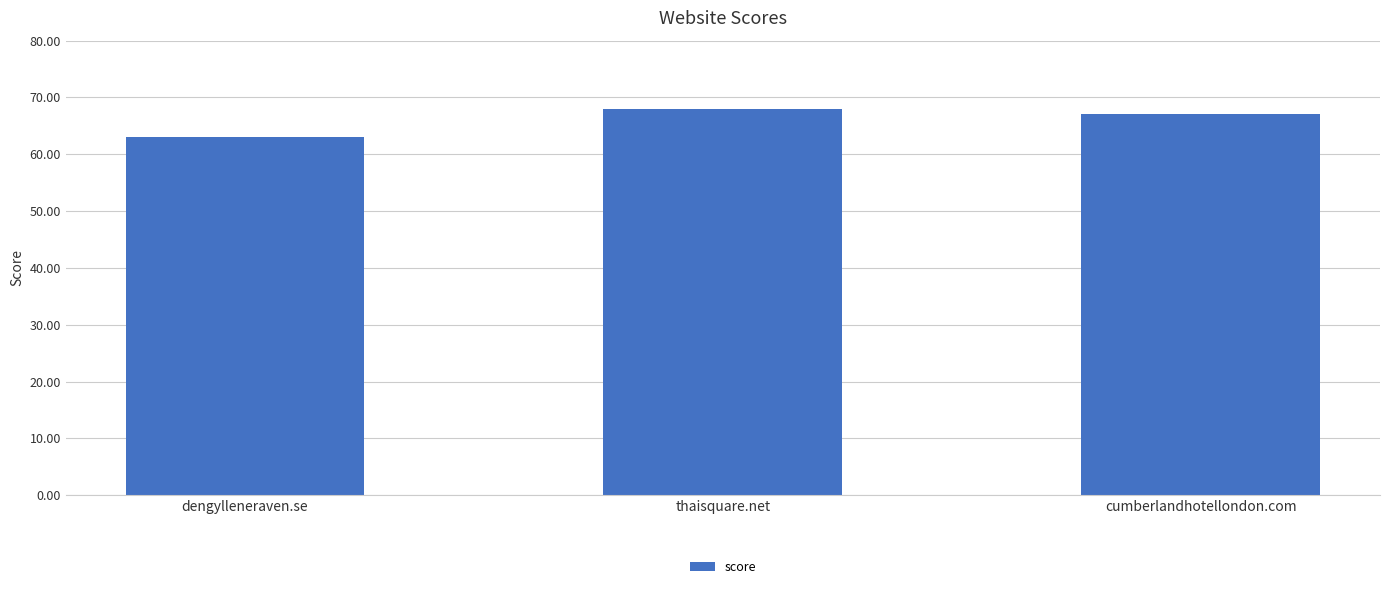

What is the label of the 1st bar from the right?

cumberlandhotellondon.com